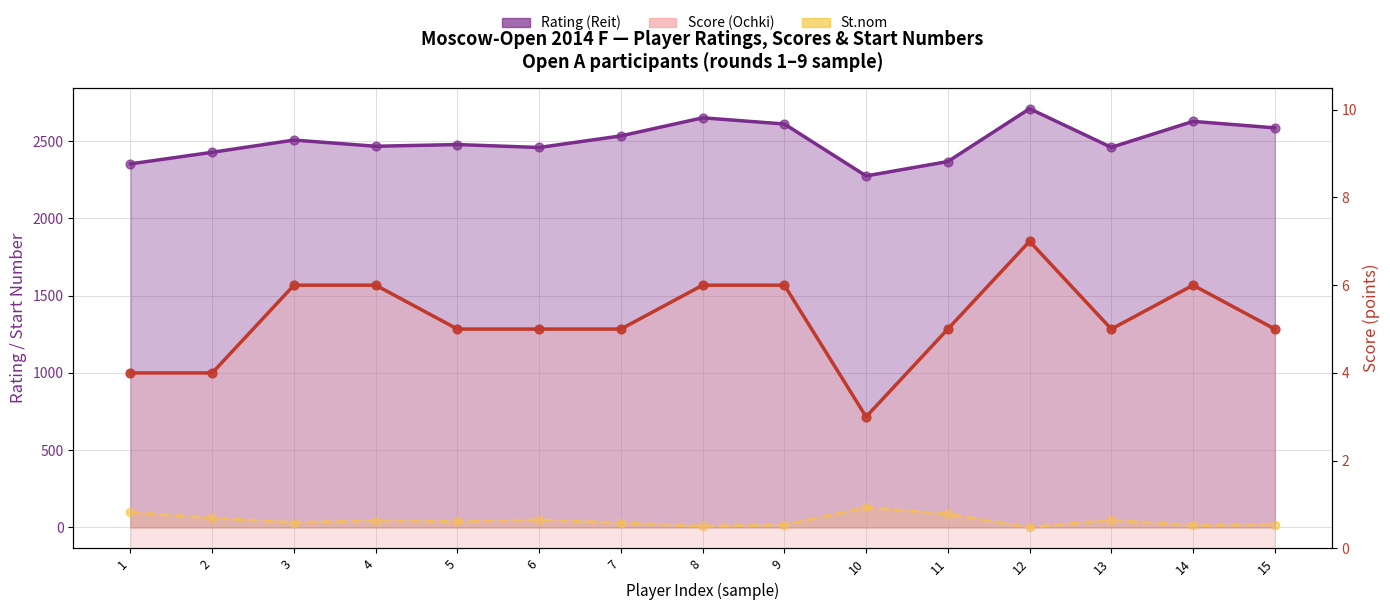

At which category is the sum across all series the highest?

12